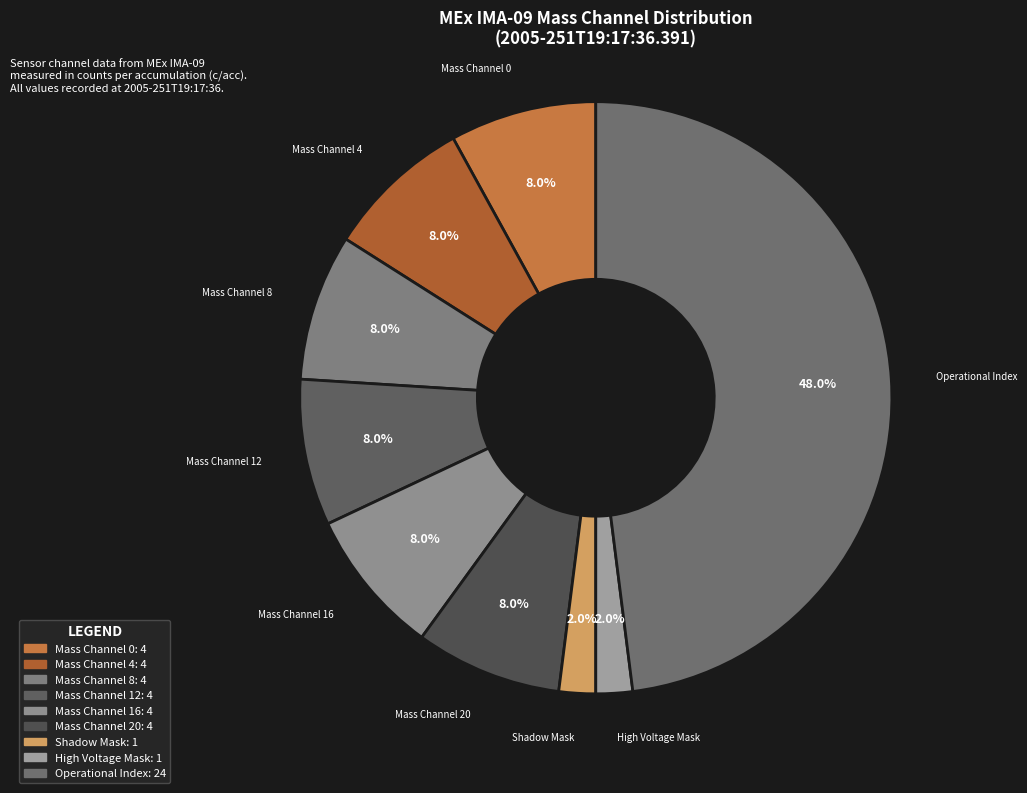

What percentage is the High Voltage Mask slice, to the nearest percent?

2%